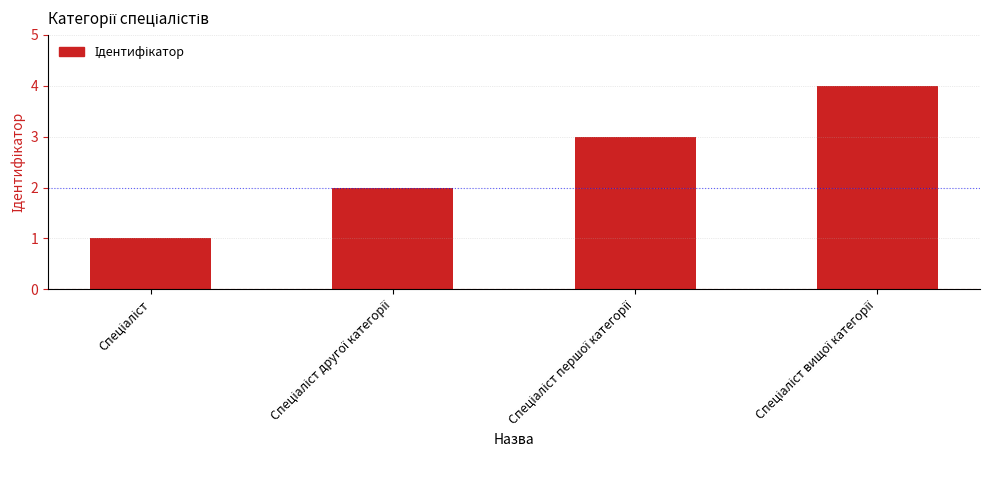

What is the sum of all values?

10